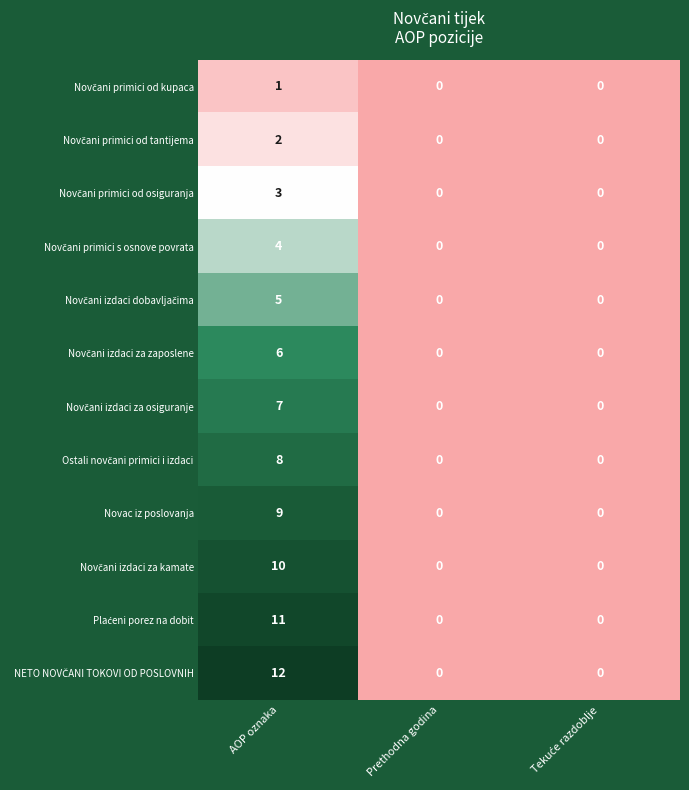

Which category has the highest value across all series?

AOP oznaka